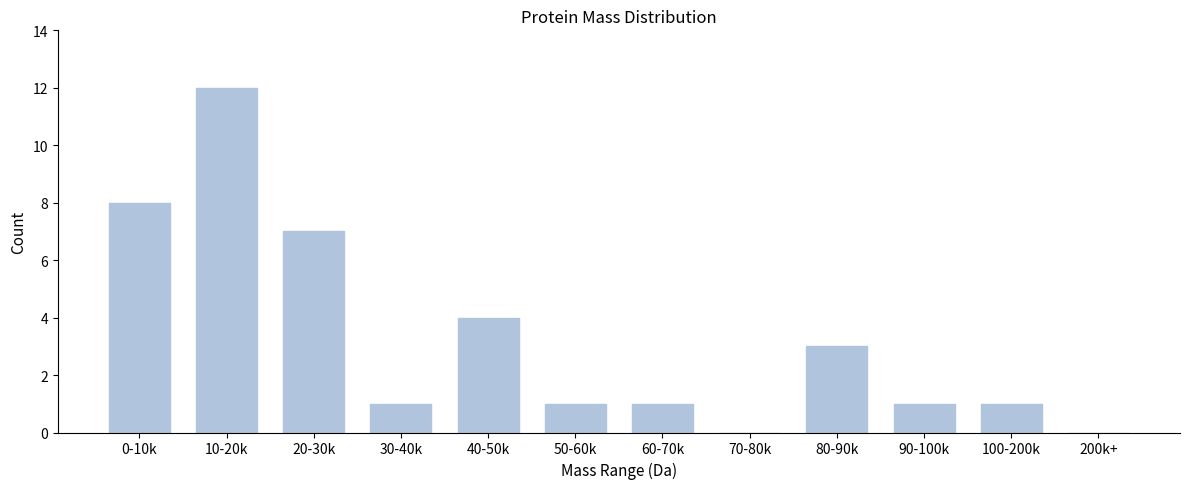

Reading right to left, list all the values displayed in this chart.

200k+=0	100-200k=1	90-100k=1	80-90k=3	70-80k=0	60-70k=1	50-60k=1	40-50k=4	30-40k=1	20-30k=7	10-20k=12	0-10k=8